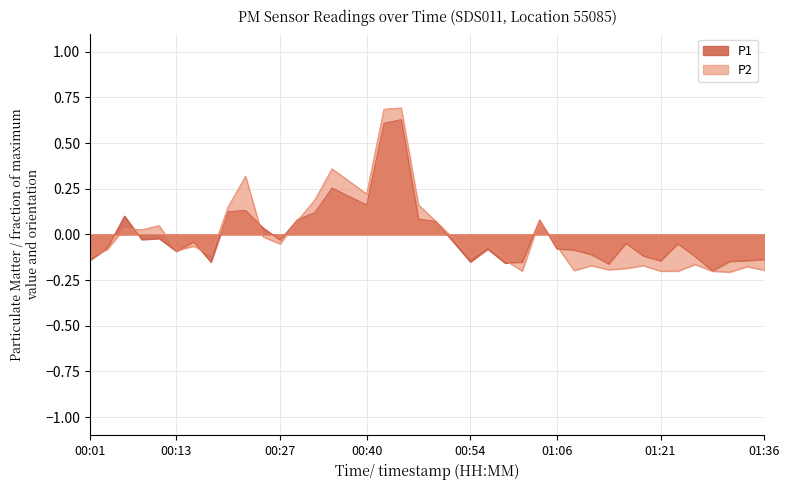

What are all the series names shown in the legend?

P1, P2